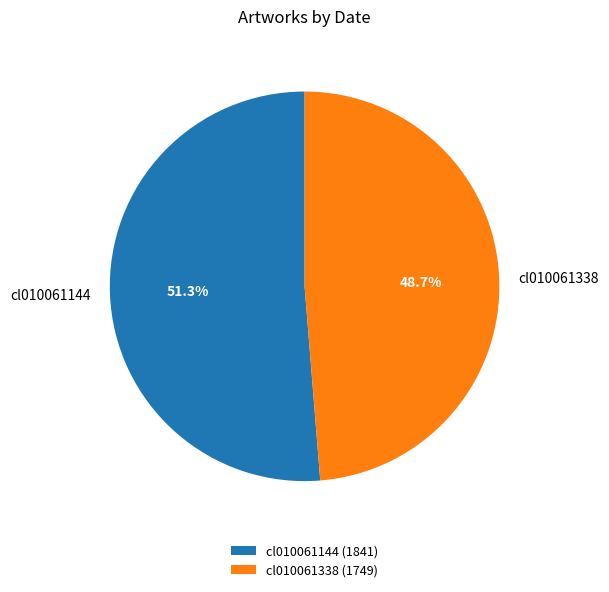

Rank the categories by value from lowest to highest.

cl010061338, cl010061144